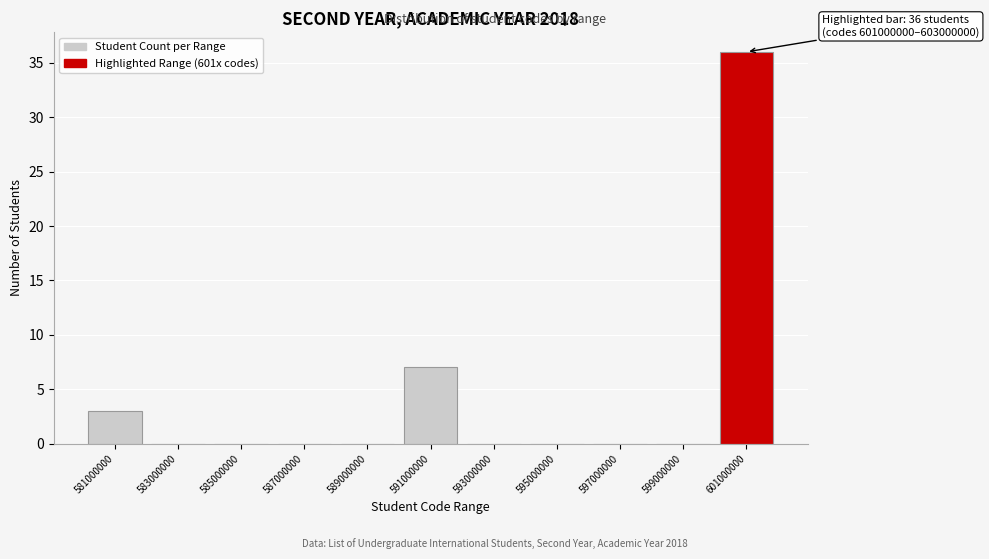

Reading left to right, what are all the values shown in this chart?

581000000=3	583000000=0	585000000=0	587000000=0	589000000=0	591000000=7	593000000=0	595000000=0	597000000=0	599000000=0	601000000=36